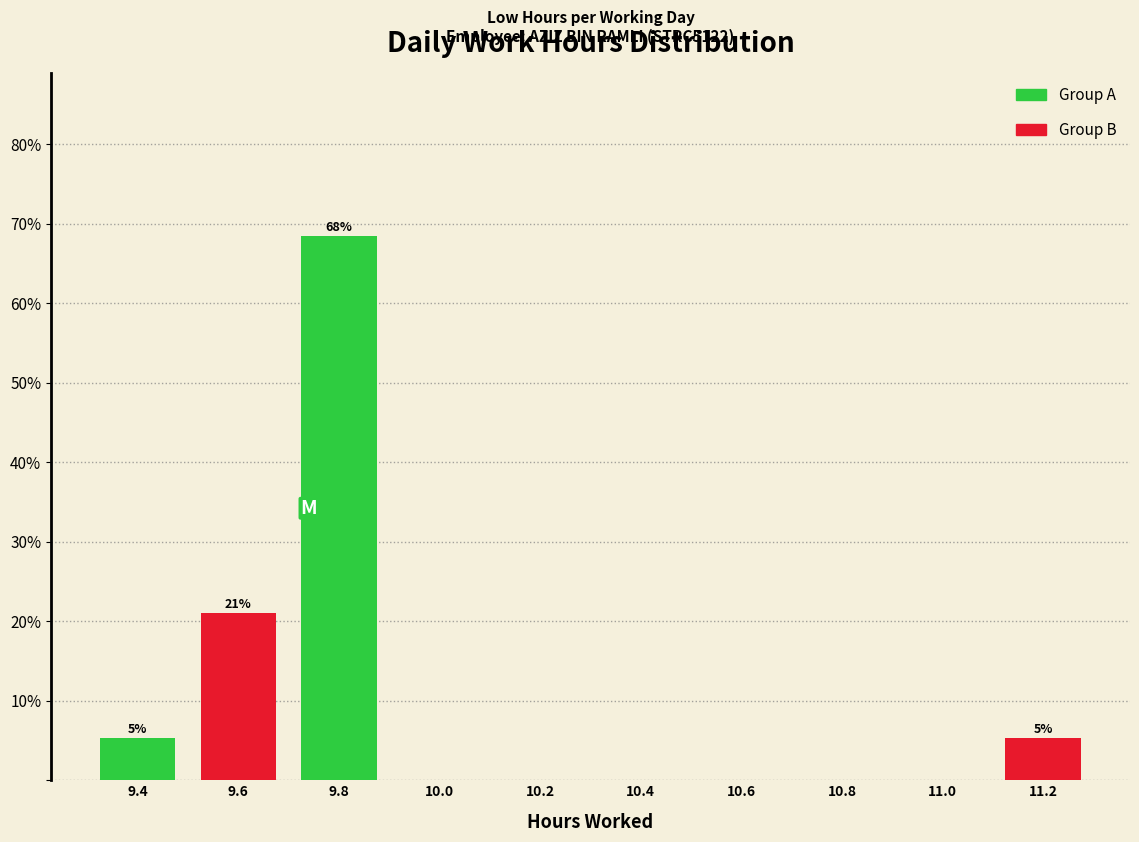

Which range on the x-axis has the tallest bar?

9.7 to 9.9